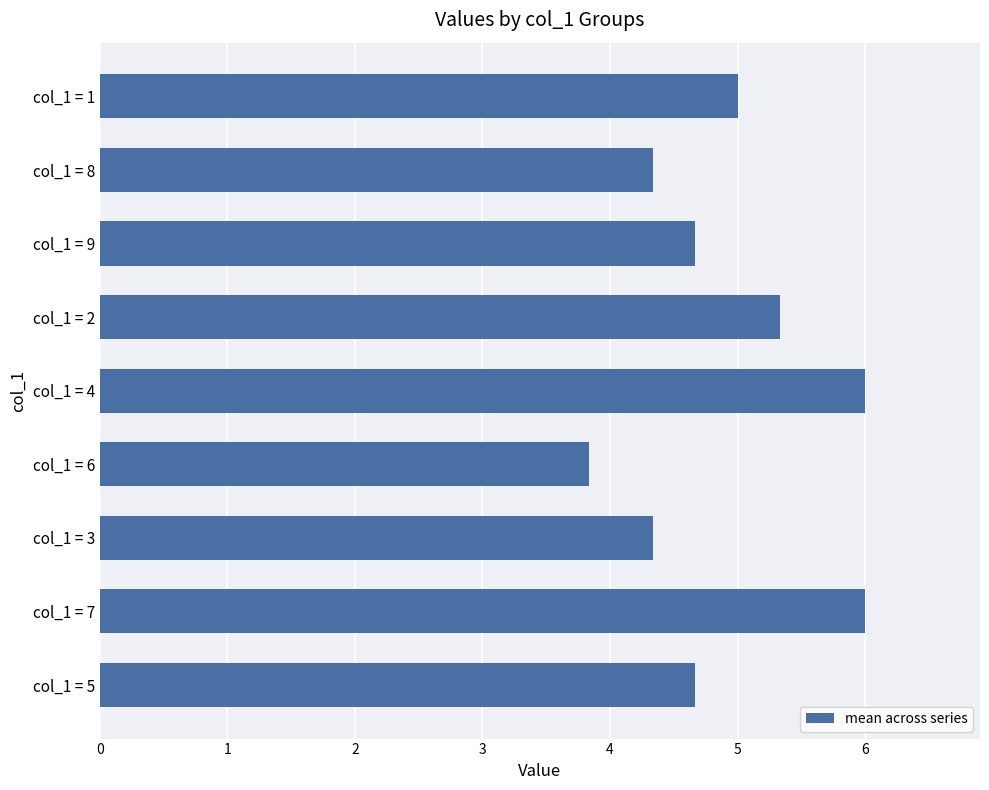

What is the maximum value shown in the chart?

6.0